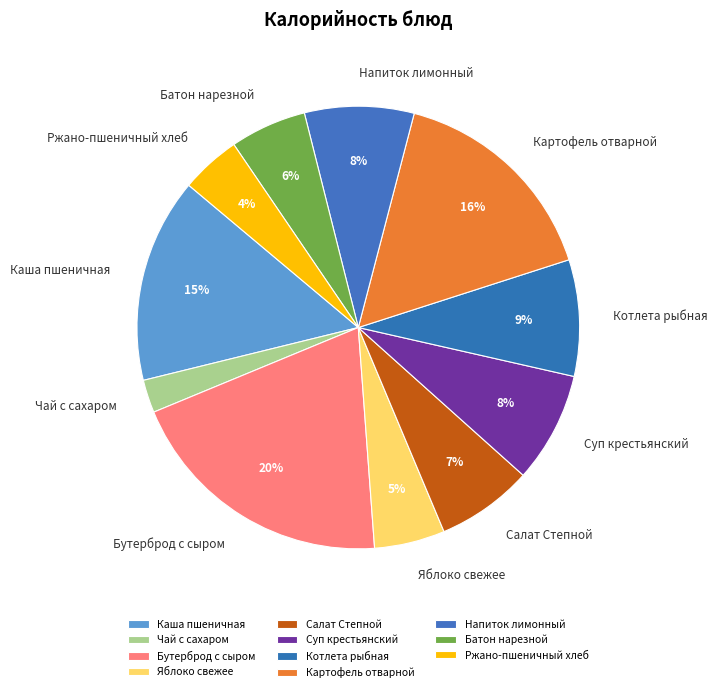

Is there any slice that represents more than half of the pie?

No